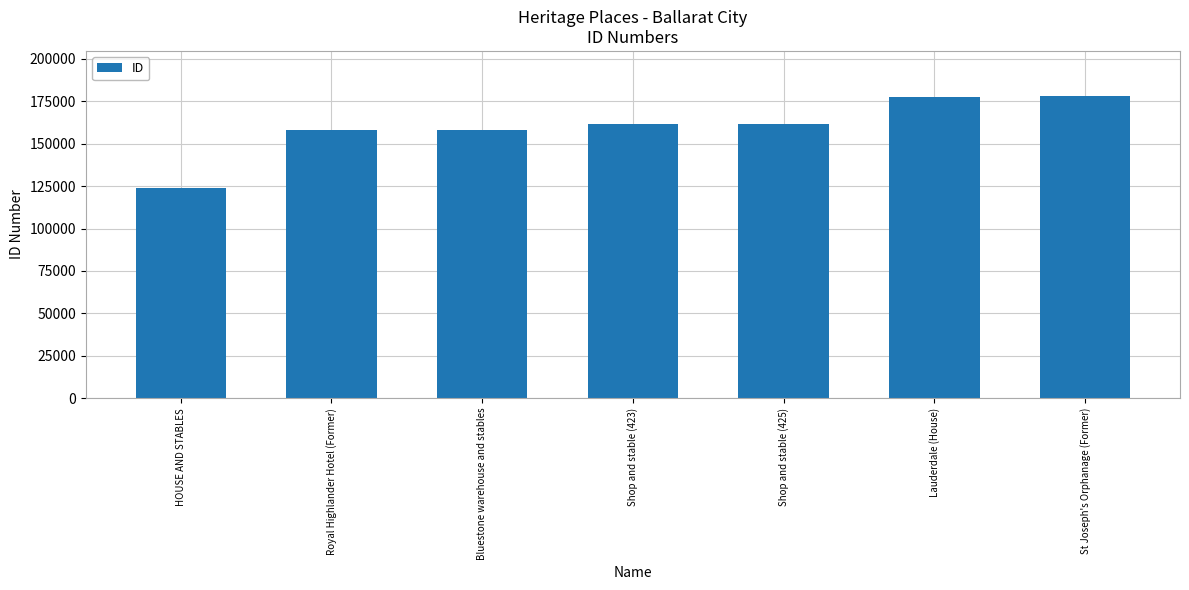

What is the label of the 2nd bar from the right?

Lauderdale (House)